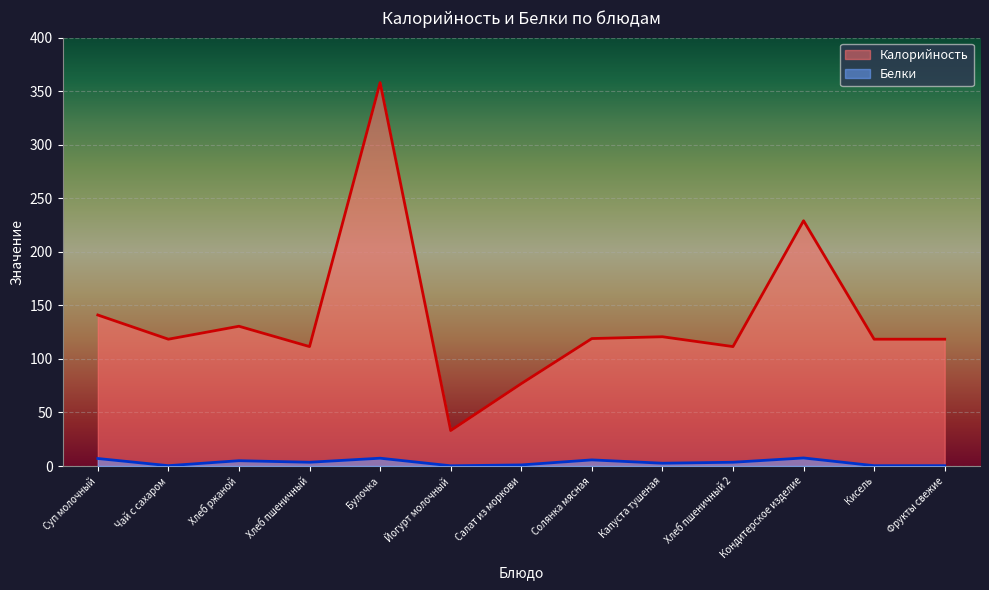

Is the value of Белки at Фрукты свежие greater than the value of Калорийность at Кондитерское изделие?

No